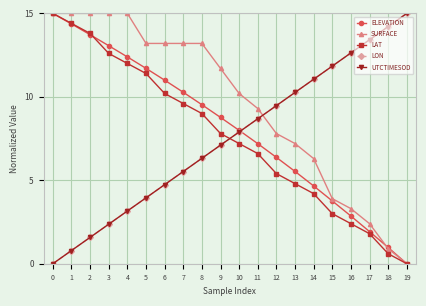

What is the total value across all series at 8?

44.4